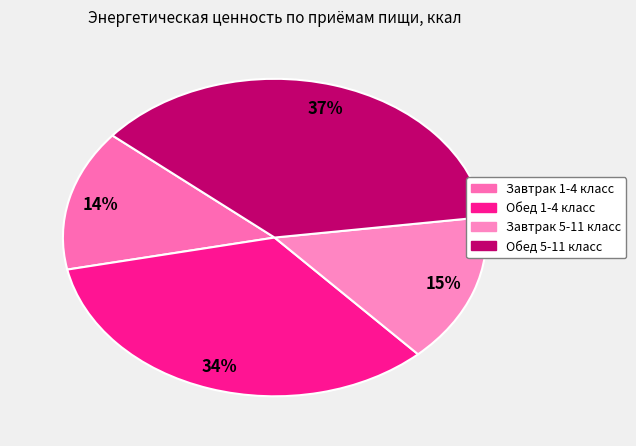

Combined, do Завтрак 5-11 класс and Завтрак 1-4 класс account for over 50%?

No